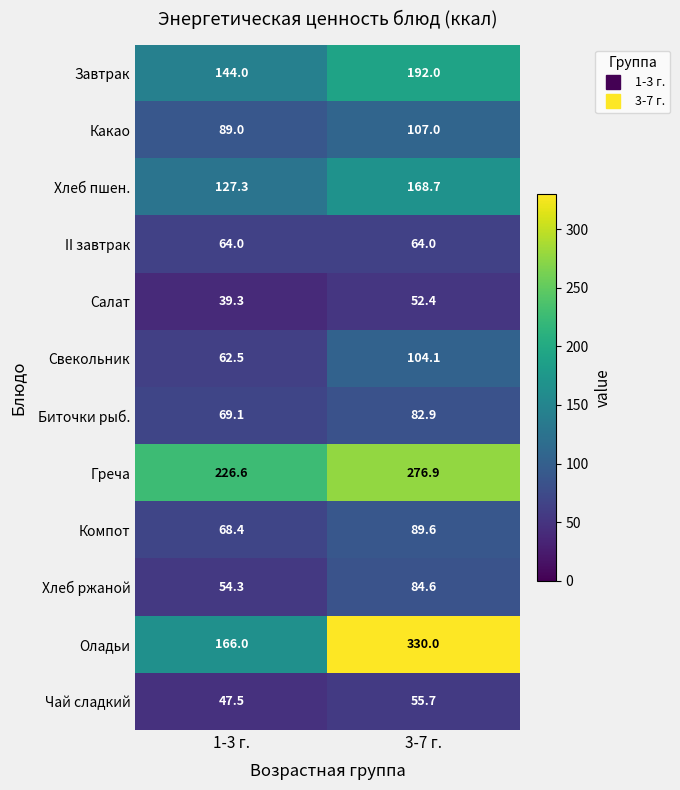

What is the minimum value for Завтрак?

144.0